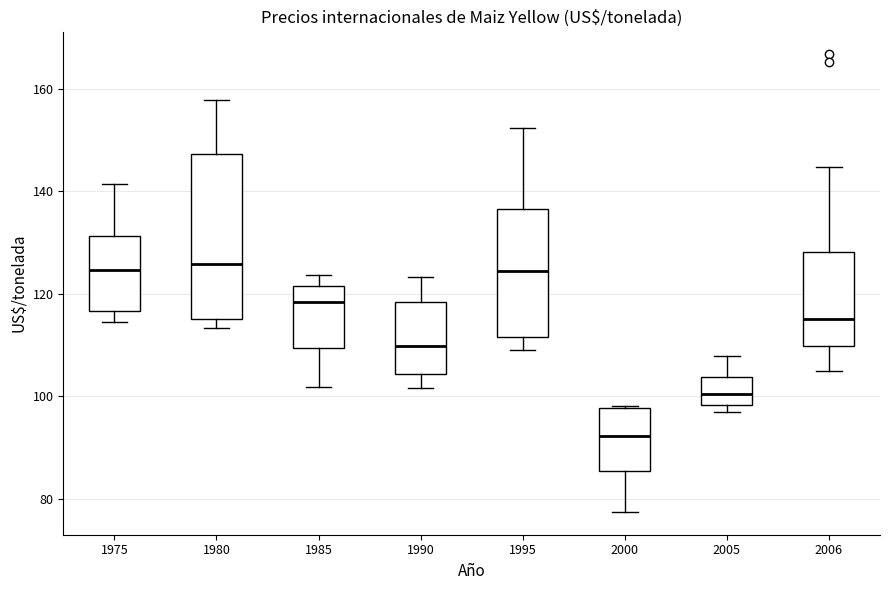

Where is the lower edge of the box at x = 2005 on the y-axis? The values are not printed on the chart, so give them approximately, as read against the axis.

98